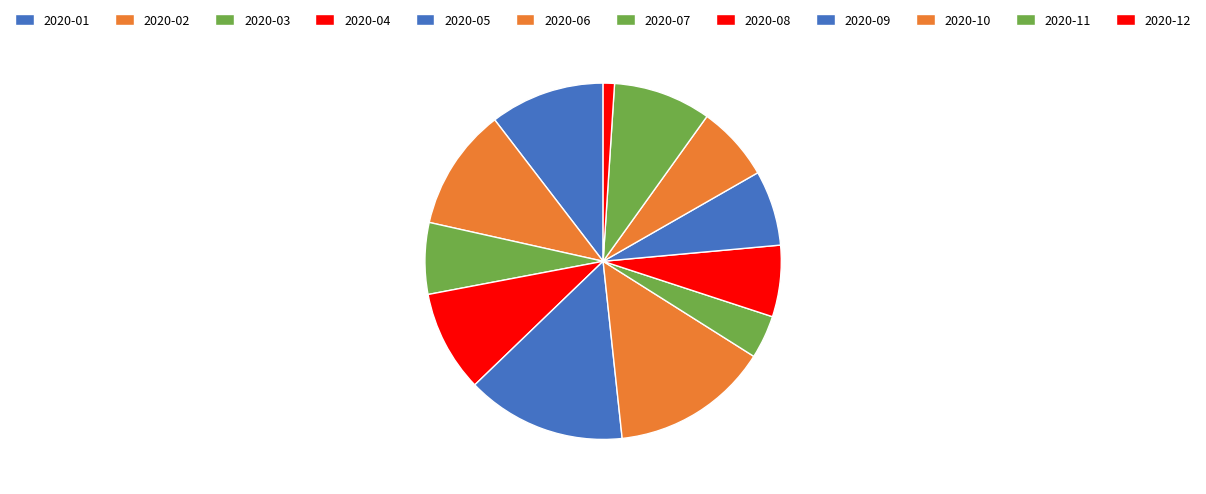

Which has a higher value, 2020-04 or 2020-07?

2020-04